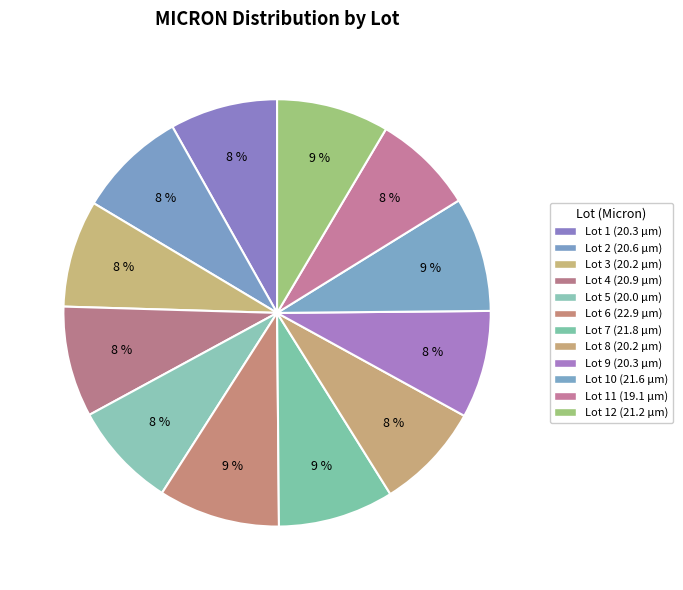

How many segments does this pie chart have?

12